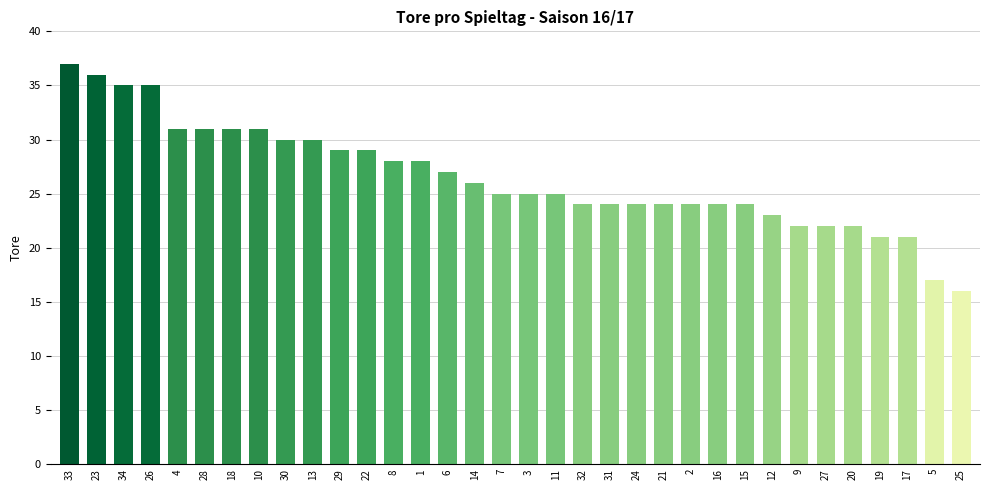

Which label corresponds to the largest value in the chart?

33